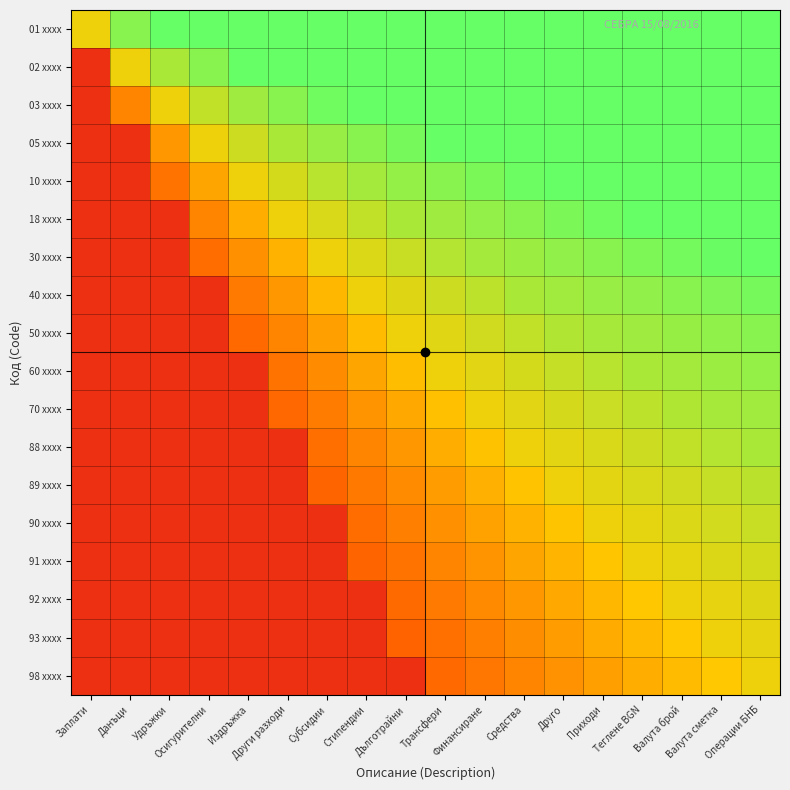

Reading left to right, extract all data points from this chart.

01 xxxx: Заплати=0.7	Данъци=0.9	Удръжки=1.0	Осигурителни=1.0	Издръжка=1.0	Други разходи=1.0	Субсидии=1.0	Стипендии=1.0	Дълготрайни=1.0	Трансфери=1.0	Финансиране=1.0	Средства=1.0	Друго=1.0	Приходи=1.0	Теглене BGN=1.0	Валута брой=1.0	Валута сметка=1.0	Операции БНБ=1.0
02 xxxx: Заплати=0.1	Данъци=0.7	Удръжки=0.8	Осигурителни=0.9	Издръжка=1.0	Други разходи=1.0	Субсидии=1.0	Стипендии=1.0	Дълготрайни=1.0	Трансфери=1.0	Финансиране=1.0	Средства=1.0	Друго=1.0	Приходи=1.0	Теглене BGN=1.0	Валута брой=1.0	Валута сметка=1.0	Операции БНБ=1.0
03 xxxx: Заплати=0.1	Данъци=0.4	Удръжки=0.7	Осигурителни=0.8	Издръжка=0.9	Други разходи=0.9	Субсидии=1.0	Стипендии=1.0	Дълготрайни=1.0	Трансфери=1.0	Финансиране=1.0	Средства=1.0	Друго=1.0	Приходи=1.0	Теглене BGN=1.0	Валута брой=1.0	Валута сметка=1.0	Операции БНБ=1.0
05 xxxx: Заплати=0.1	Данъци=0.1	Удръжки=0.5	Осигурителни=0.7	Издръжка=0.8	Други разходи=0.8	Субсидии=0.9	Стипендии=0.9	Дълготрайни=1.0	Трансфери=1.0	Финансиране=1.0	Средства=1.0	Друго=1.0	Приходи=1.0	Теглене BGN=1.0	Валута брой=1.0	Валута сметка=1.0	Операции БНБ=1.0
10 xxxx: Заплати=0.1	Данъци=0.1	Удръжки=0.4	Осигурителни=0.5	Издръжка=0.7	Други разходи=0.8	Субсидии=0.8	Стипендии=0.9	Дълготрайни=0.9	Трансфери=0.9	Финансиране=1.0	Средства=1.0	Друго=1.0	Приходи=1.0	Теглене BGN=1.0	Валута брой=1.0	Валута сметка=1.0	Операции БНБ=1.0
18 xxxx: Заплати=0.1	Данъци=0.1	Удръжки=0.1	Осигурителни=0.4	Издръжка=0.6	Други разходи=0.7	Субсидии=0.7	Стипендии=0.8	Дълготрайни=0.8	Трансфери=0.9	Финансиране=0.9	Средства=0.9	Друго=0.9	Приходи=1.0	Теглене BGN=1.0	Валута брой=1.0	Валута сметка=1.0	Операции БНБ=1.0
30 xxxx: Заплати=0.1	Данъци=0.1	Удръжки=0.1	Осигурителни=0.4	Издръжка=0.5	Други разходи=0.6	Субсидии=0.7	Стипендии=0.7	Дълготрайни=0.8	Трансфери=0.8	Финансиране=0.9	Средства=0.9	Друго=0.9	Приходи=0.9	Теглене BGN=0.9	Валута брой=1.0	Валута сметка=1.0	Операции БНБ=1.0
40 xxxx: Заплати=0.1	Данъци=0.1	Удръжки=0.1	Осигурителни=0.1	Издръжка=0.4	Други разходи=0.5	Субсидии=0.6	Стипендии=0.7	Дълготрайни=0.7	Трансфери=0.8	Финансиране=0.8	Средства=0.8	Друго=0.9	Приходи=0.9	Теглене BGN=0.9	Валута брой=0.9	Валута сметка=0.9	Операции БНБ=1.0
50 xxxx: Заплати=0.1	Данъци=0.1	Удръжки=0.1	Осигурителни=0.1	Издръжка=0.3	Други разходи=0.4	Субсидии=0.5	Стипендии=0.6	Дълготрайни=0.7	Трансфери=0.7	Финансиране=0.8	Средства=0.8	Друго=0.8	Приходи=0.9	Теглене BGN=0.9	Валута брой=0.9	Валута сметка=0.9	Операции БНБ=0.9
60 xxxx: Заплати=0.1	Данъци=0.1	Удръжки=0.1	Осигурителни=0.1	Издръжка=0.1	Други разходи=0.4	Субсидии=0.5	Стипендии=0.5	Дълготрайни=0.6	Трансфери=0.7	Финансиране=0.7	Средства=0.8	Друго=0.8	Приходи=0.8	Теглене BGN=0.8	Валута брой=0.9	Валута сметка=0.9	Операции БНБ=0.9
70 xxxx: Заплати=0.1	Данъци=0.1	Удръжки=0.1	Осигурителни=0.1	Издръжка=0.1	Други разходи=0.3	Субсидии=0.4	Стипендии=0.5	Дълготрайни=0.6	Трансфери=0.6	Финансиране=0.7	Средства=0.7	Друго=0.8	Приходи=0.8	Теглене BGN=0.8	Валута брой=0.8	Валута сметка=0.9	Операции БНБ=0.9
88 xxxx: Заплати=0.1	Данъци=0.1	Удръжки=0.1	Осигурителни=0.1	Издръжка=0.1	Други разходи=0.1	Субсидии=0.4	Стипендии=0.4	Дълготрайни=0.5	Трансфери=0.6	Финансиране=0.6	Средства=0.7	Друго=0.7	Приходи=0.7	Теглене BGN=0.8	Валута брой=0.8	Валута сметка=0.8	Операции БНБ=0.8
89 xxxx: Заплати=0.1	Данъци=0.1	Удръжки=0.1	Осигурителни=0.1	Издръжка=0.1	Други разходи=0.1	Субсидии=0.3	Стипендии=0.4	Дълготрайни=0.5	Трансфери=0.5	Финансиране=0.6	Средства=0.6	Друго=0.7	Приходи=0.7	Теглене BGN=0.7	Валута брой=0.8	Валута сметка=0.8	Операции БНБ=0.8
90 xxxx: Заплати=0.1	Данъци=0.1	Удръжки=0.1	Осигурителни=0.1	Издръжка=0.1	Други разходи=0.1	Субсидии=0.1	Стипендии=0.4	Дълготрайни=0.4	Трансфери=0.5	Финансиране=0.5	Средства=0.6	Друго=0.6	Приходи=0.7	Теглене BGN=0.7	Валута брой=0.7	Валута сметка=0.8	Операции БНБ=0.8
91 xxxx: Заплати=0.1	Данъци=0.1	Удръжки=0.1	Осигурителни=0.1	Издръжка=0.1	Други разходи=0.1	Субсидии=0.1	Стипендии=0.3	Дълготрайни=0.4	Трансфери=0.4	Финансиране=0.5	Средства=0.5	Друго=0.6	Приходи=0.6	Теглене BGN=0.7	Валута брой=0.7	Валута сметка=0.7	Операции БНБ=0.8
92 xxxx: Заплати=0.1	Данъци=0.1	Удръжки=0.1	Осигурителни=0.1	Издръжка=0.1	Други разходи=0.1	Субсидии=0.1	Стипендии=0.1	Дълготрайни=0.3	Трансфери=0.4	Финансиране=0.4	Средства=0.5	Друго=0.5	Приходи=0.6	Теглене BGN=0.6	Валута брой=0.7	Валута сметка=0.7	Операции БНБ=0.7
93 xxxx: Заплати=0.1	Данъци=0.1	Удръжки=0.1	Осигурителни=0.1	Издръжка=0.1	Други разходи=0.1	Субсидии=0.1	Стипендии=0.1	Дълготрайни=0.3	Трансфери=0.4	Финансиране=0.4	Средства=0.5	Друго=0.5	Приходи=0.6	Теглене BGN=0.6	Валута брой=0.7	Валута сметка=0.7	Операции БНБ=0.7
98 xxxx: Заплати=0.1	Данъци=0.1	Удръжки=0.1	Осигурителни=0.1	Издръжка=0.1	Други разходи=0.1	Субсидии=0.1	Стипендии=0.1	Дълготрайни=0.1	Трансфери=0.3	Финансиране=0.4	Средства=0.4	Друго=0.5	Приходи=0.5	Теглене BGN=0.6	Валута брой=0.6	Валута сметка=0.7	Операции БНБ=0.7